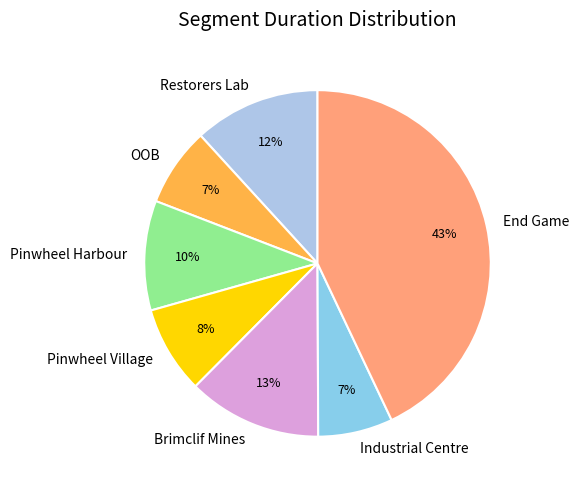

Is it true that Pinwheel Harbour is 2% of the pie?

False